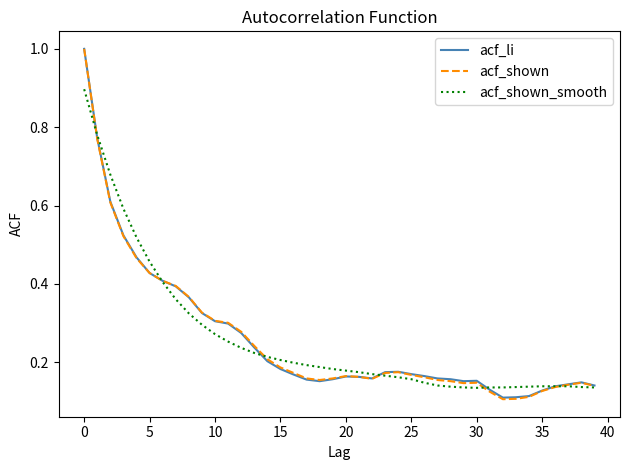

List the series in order of their overall mean, lowest first.

acf_shown, acf_li, acf_shown_smooth